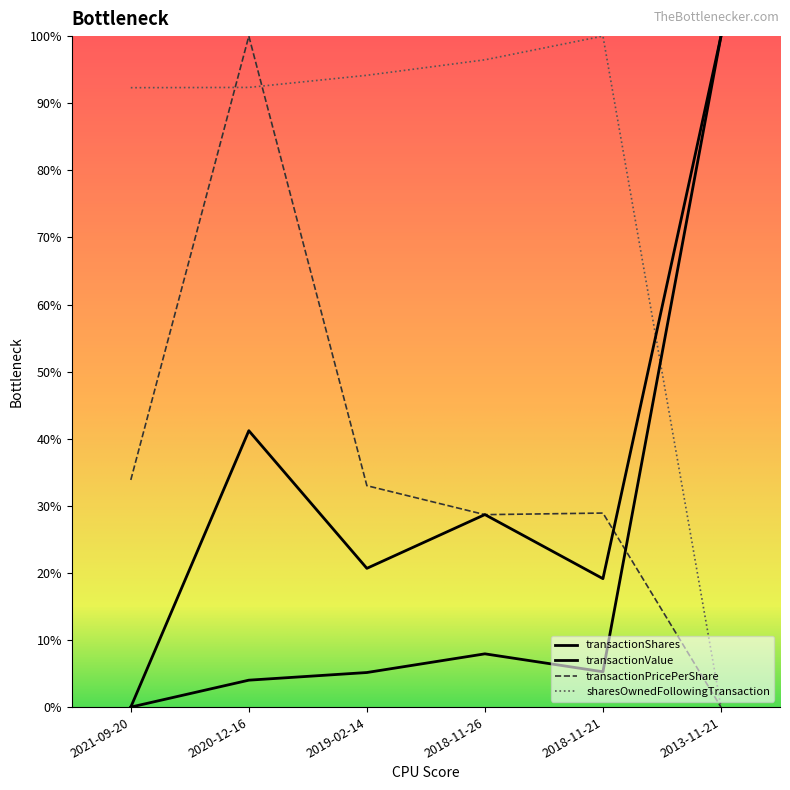

Which label corresponds to the smallest value in the chart?

2021-09-20